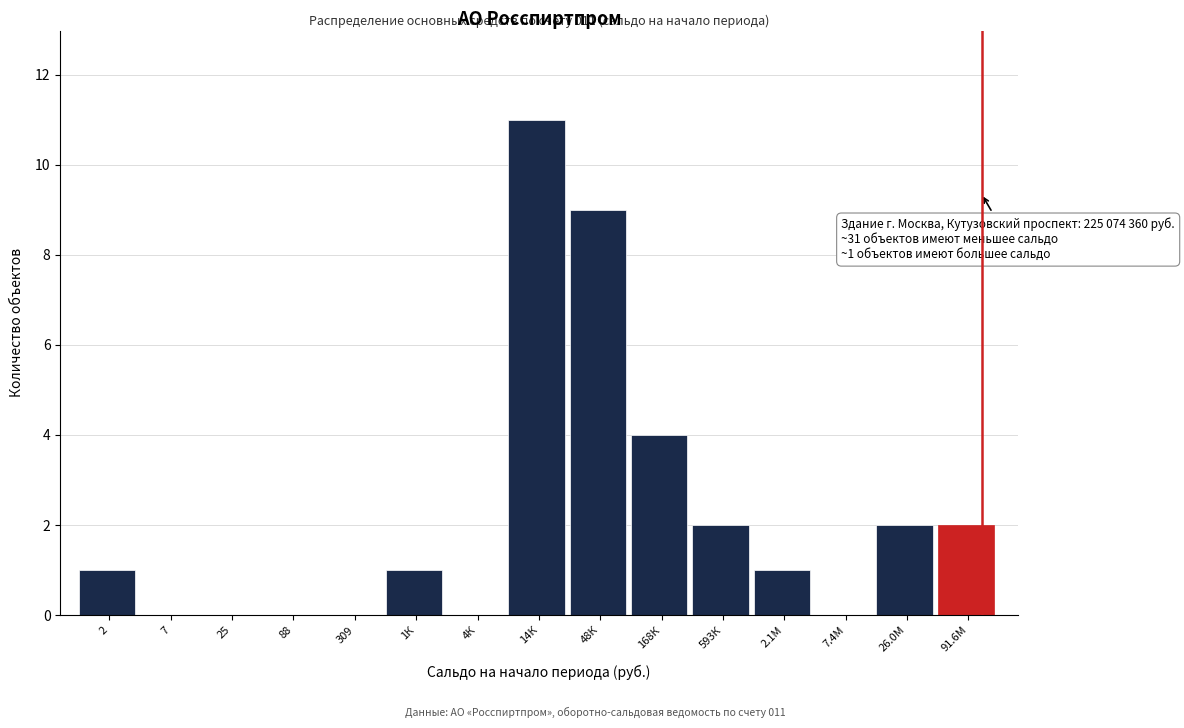

Reading left to right, extract all data points from this chart.

2=1	7=0	25=0	88=0	309=0	1К=1	4К=0	14К=11	48К=9	168К=4	593К=2	2.1М=1	7.4М=0	26.0М=2	91.6М=2